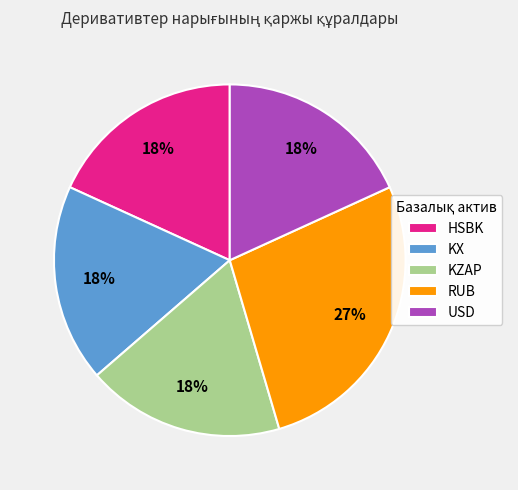

Which slice is the largest?

RUB